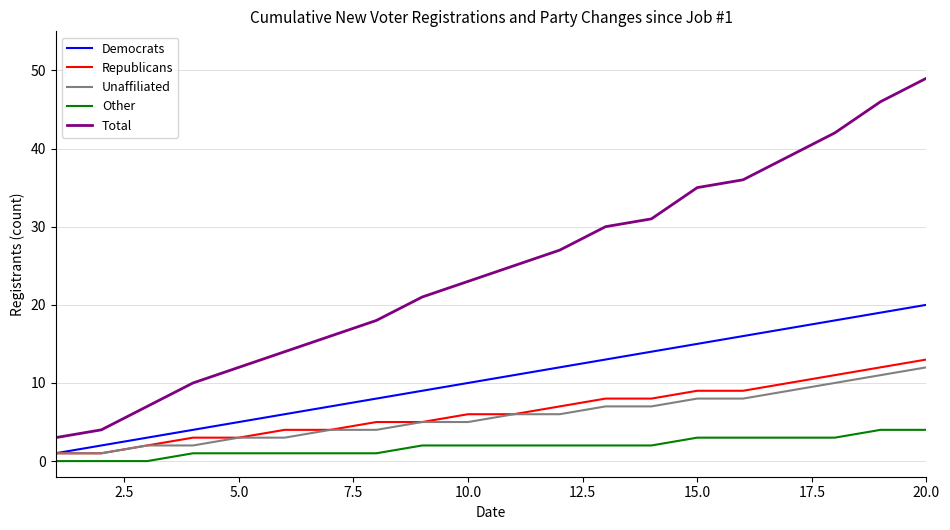

Which series has the largest range (max minus min)?

Total